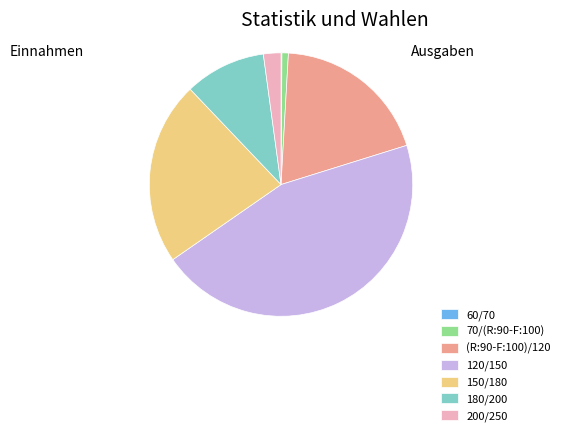

Is there a majority slice in this chart?

No